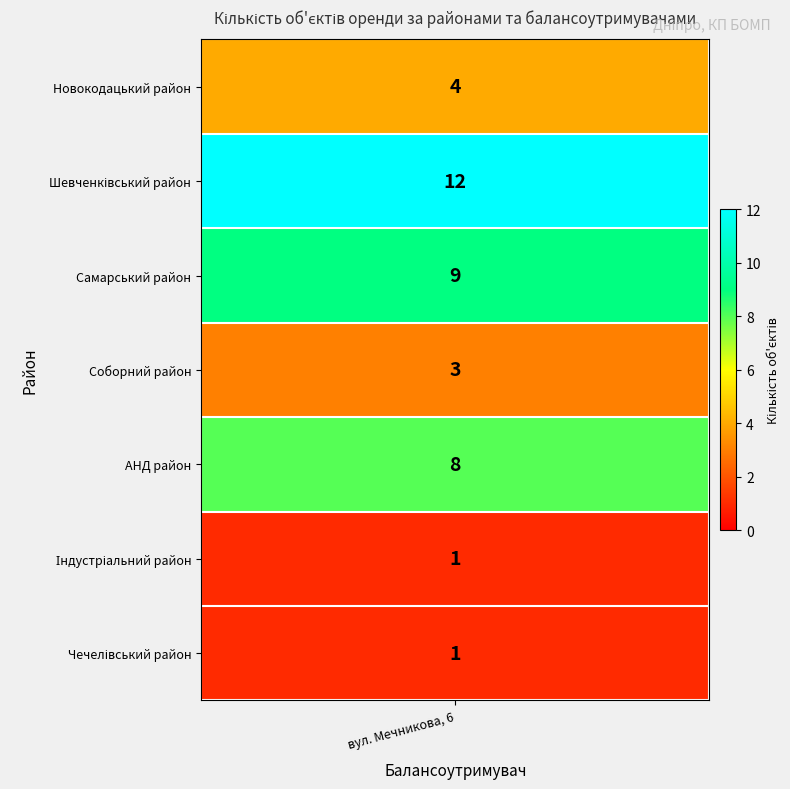

Reading right to left, list all the values displayed in this chart.

1	1	8	3	9	12	4